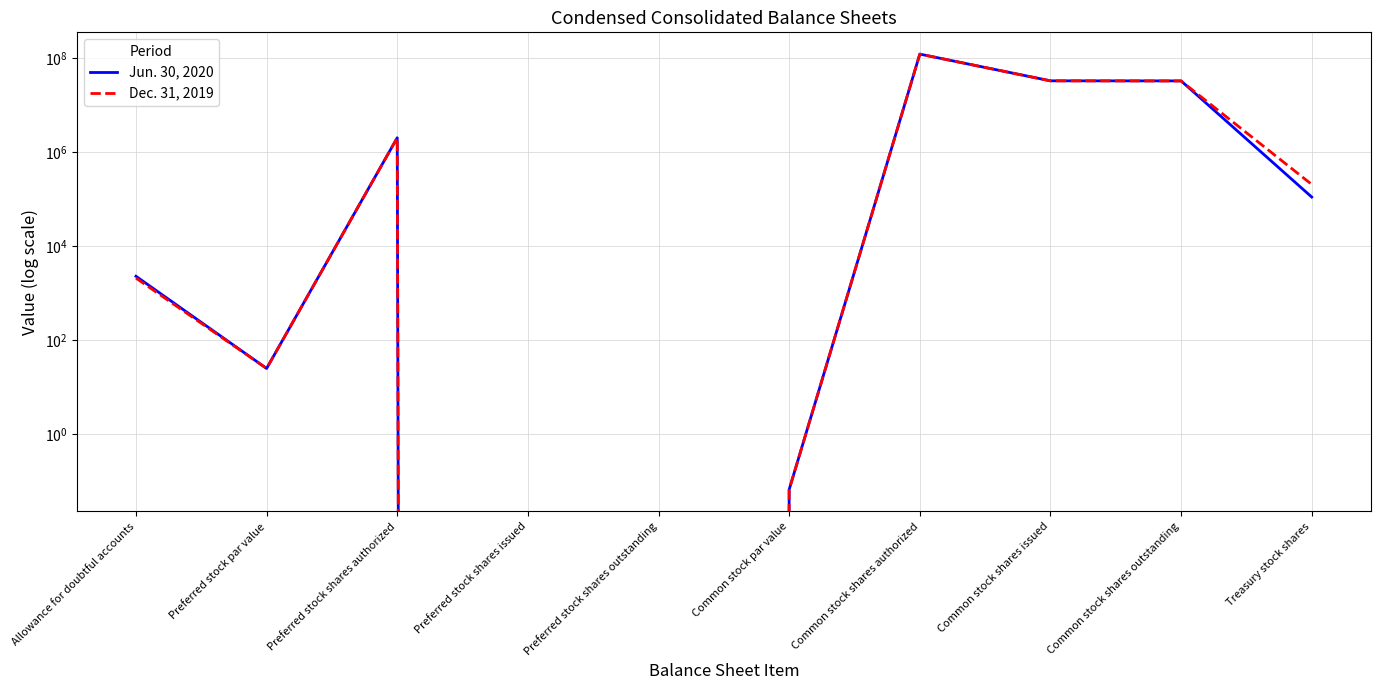

How many data points in Jun. 30, 2020 are above 109919?

4